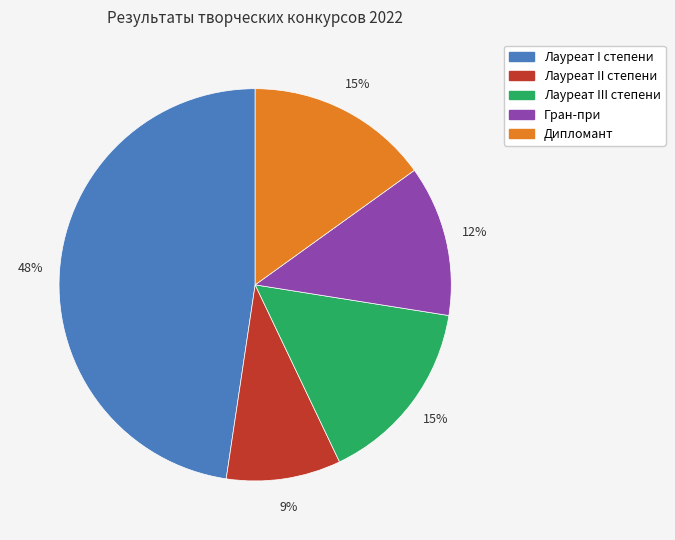

How many slices are in this pie chart?

5